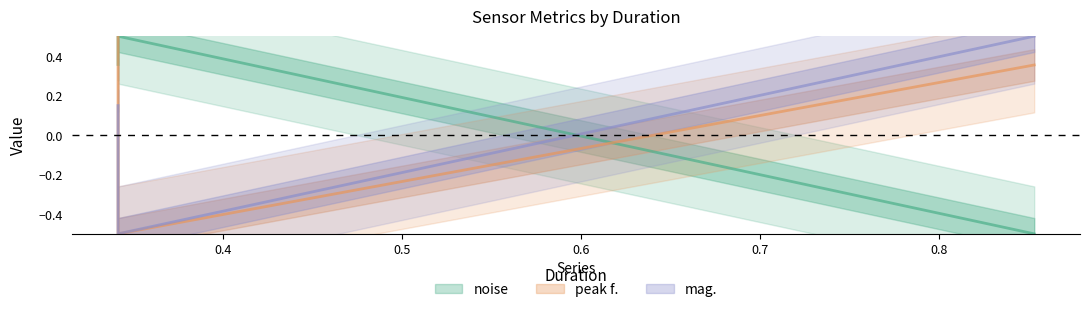

Between 0.341333 and 0.853333, which series saw the biggest shift?

noise